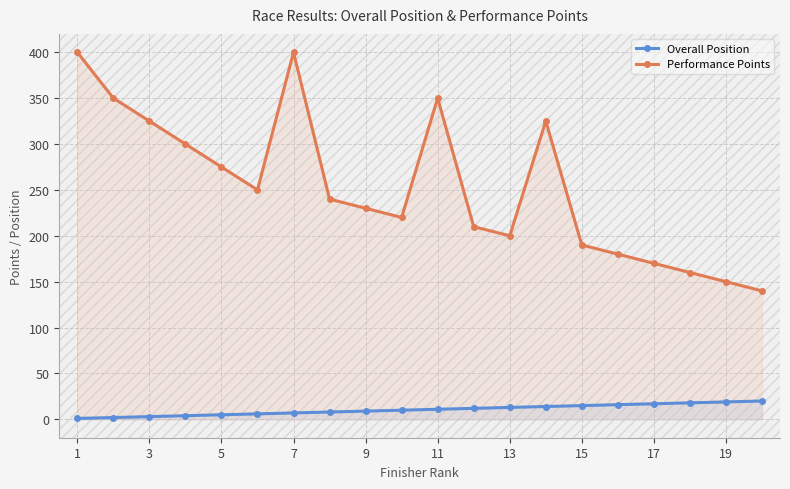

What is the sum of all Performance Points values?

5065